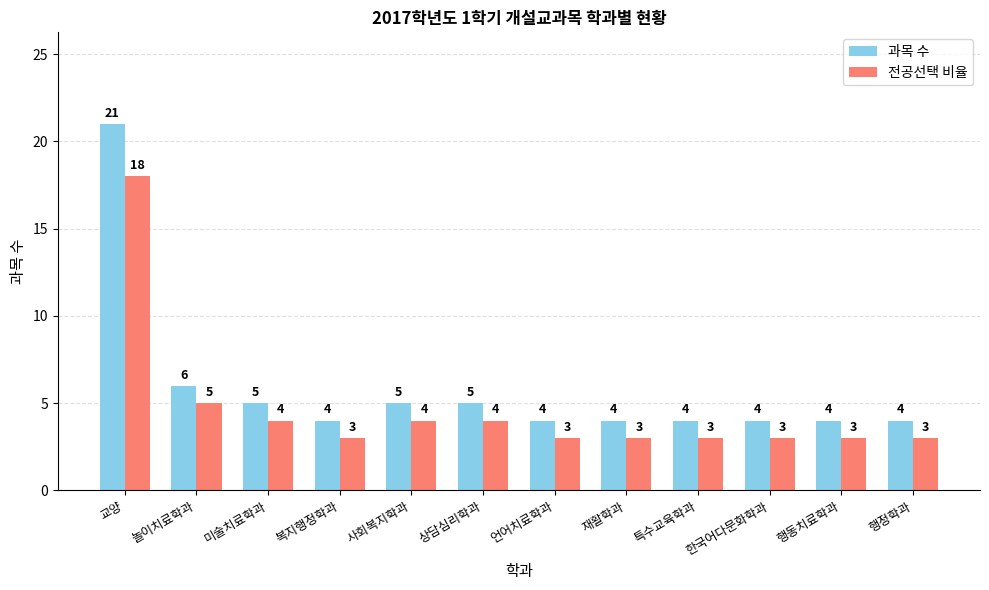

Does the chart contain stacked bars?

No